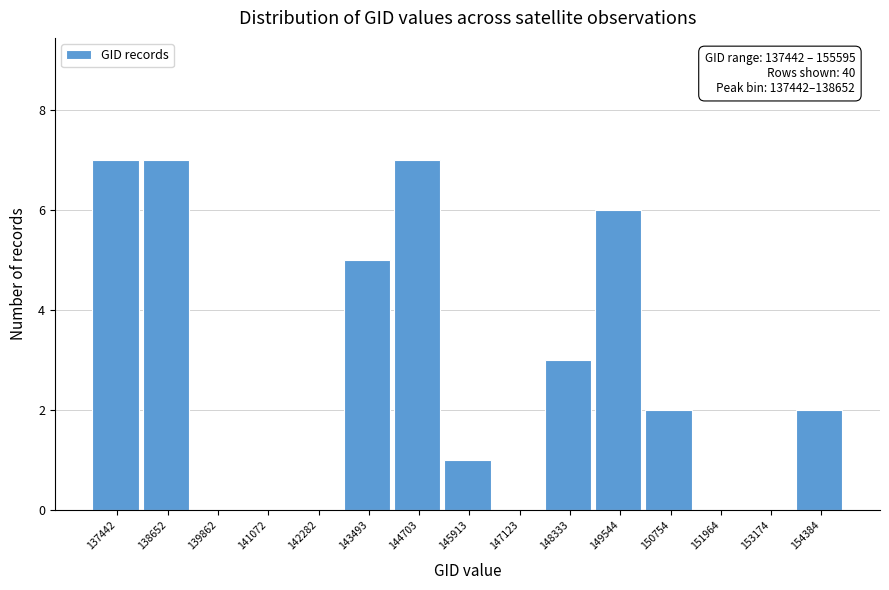

Reading left to right, transcribe all the data shown in this chart.

137442=7	138652=7	139862=0	141072=0	142282=0	143493=5	144703=7	145913=1	147123=0	148333=3	149544=6	150754=2	151964=0	153174=0	154384=2